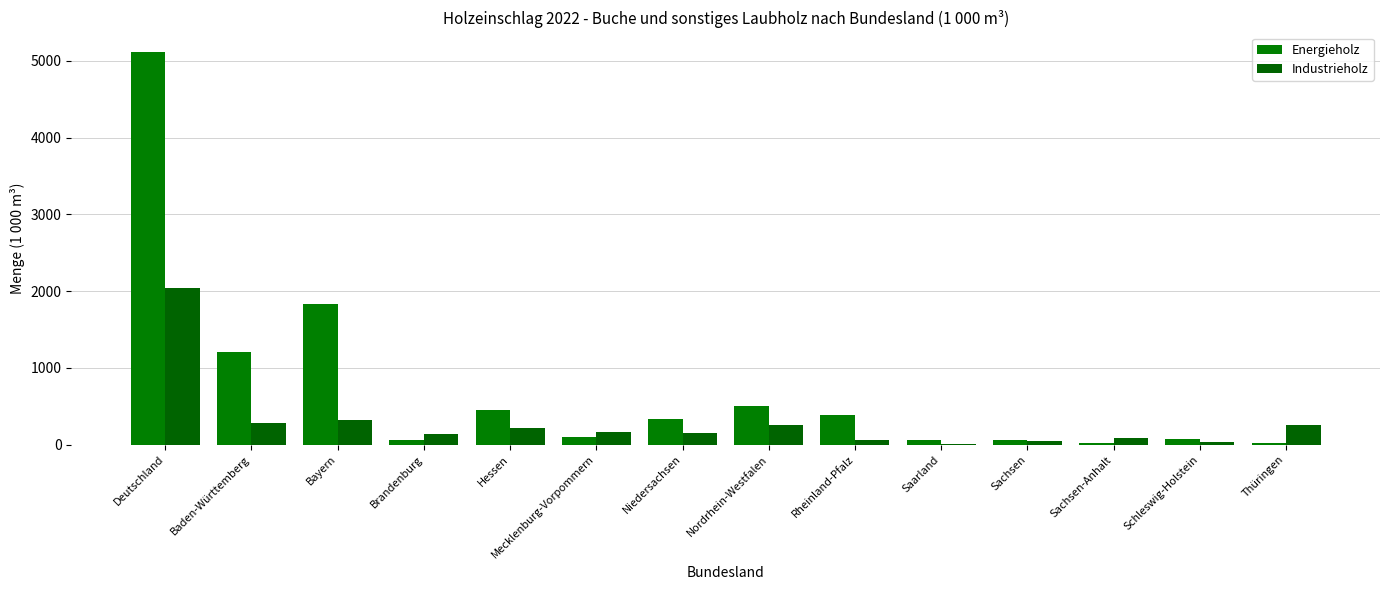

Reading left to right, transcribe all the data shown in this chart.

Energieholz: 5117.4	1208.1	1830.4	65.5	448.3	105.5	337.2	503.6	380.2	56.8	60.6	21.3	76.8	22.0
Industrieholz: 2041.5	286.2	324.0	144.9	218.4	165.5	150.1	256.7	63.3	6.2	50.9	87.4	30.2	254.9